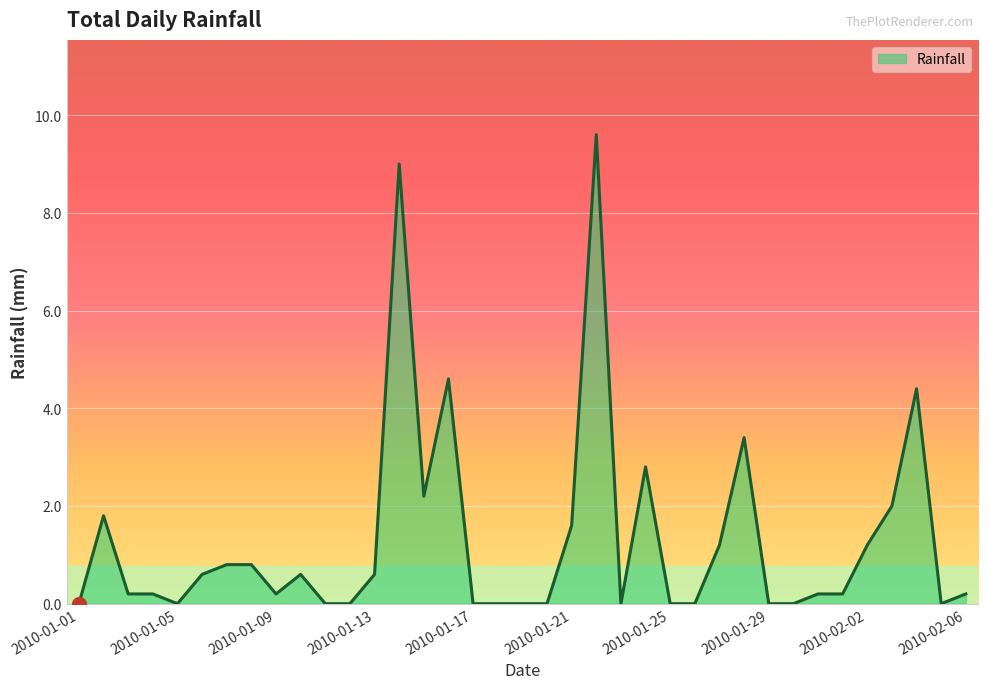

What is the sum of all values?

48.4